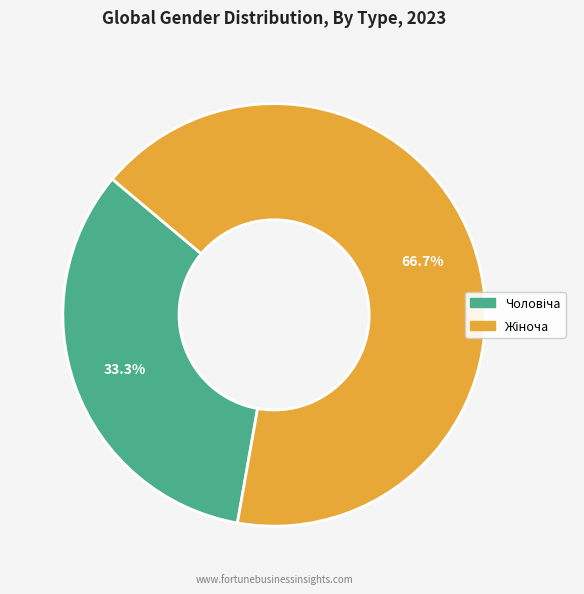

Is there any slice that represents more than half of the pie?

Yes